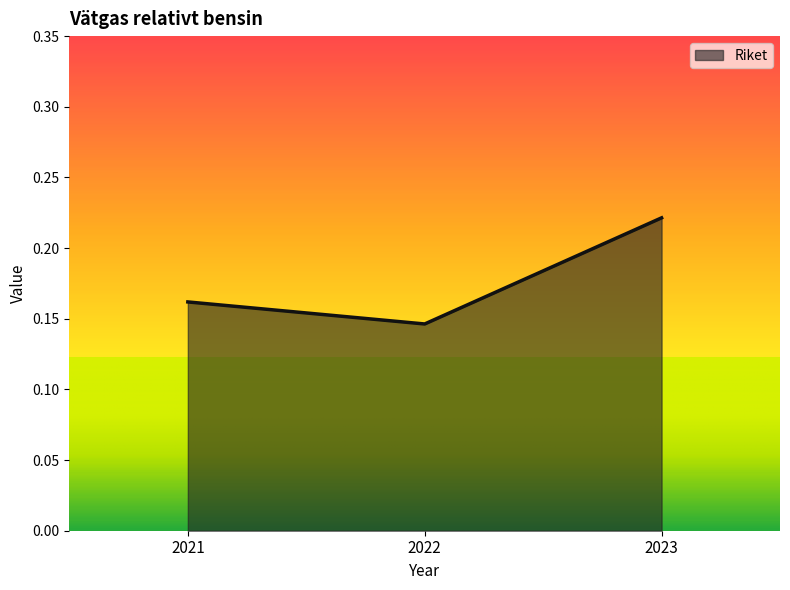

At which label is the value closest to 0?

2022